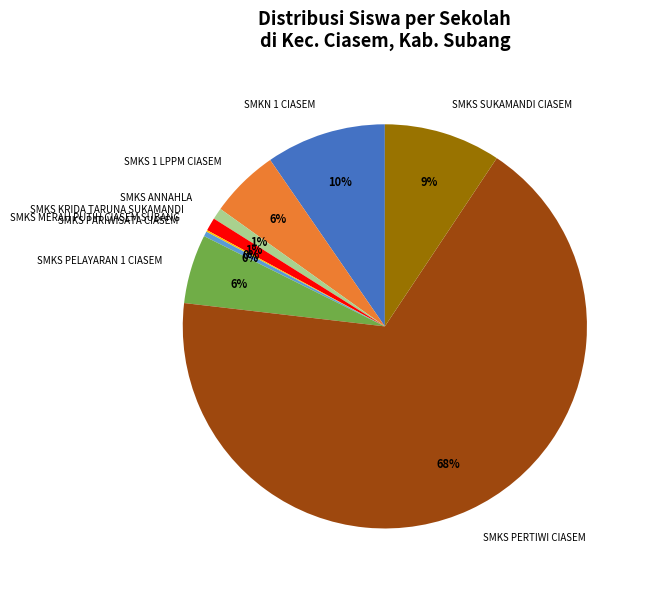

Combined, do SMKS PARIWISATA CIASEM and SMKN 1 CIASEM account for over 50%?

No